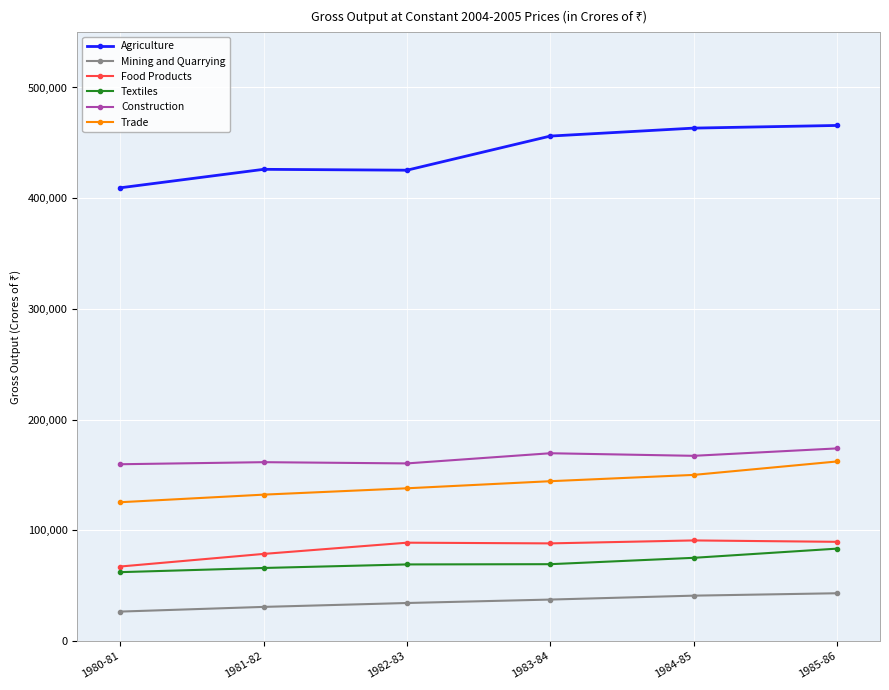

How many series are shown in this chart?

6